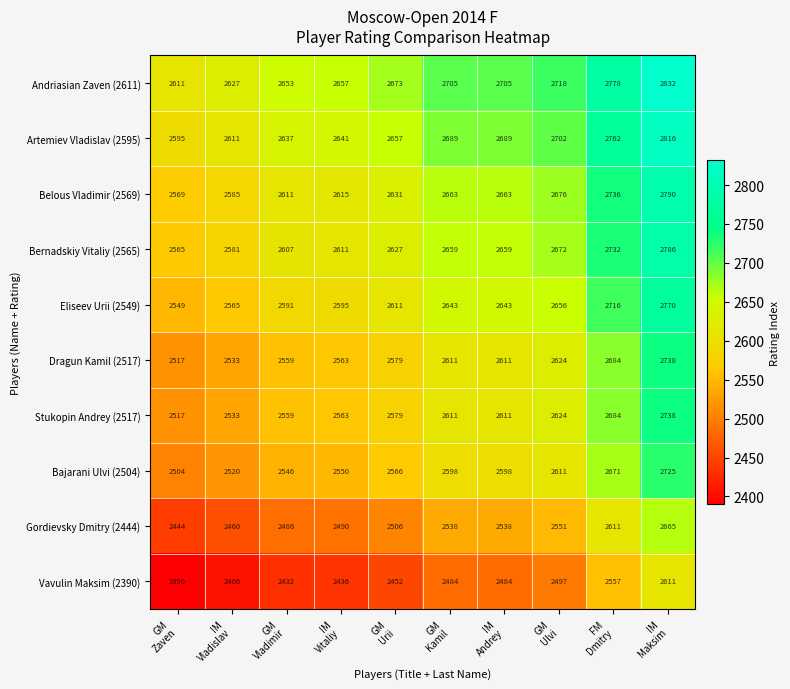

What is the sum of all Belous Vladimir (2569) values?

26539